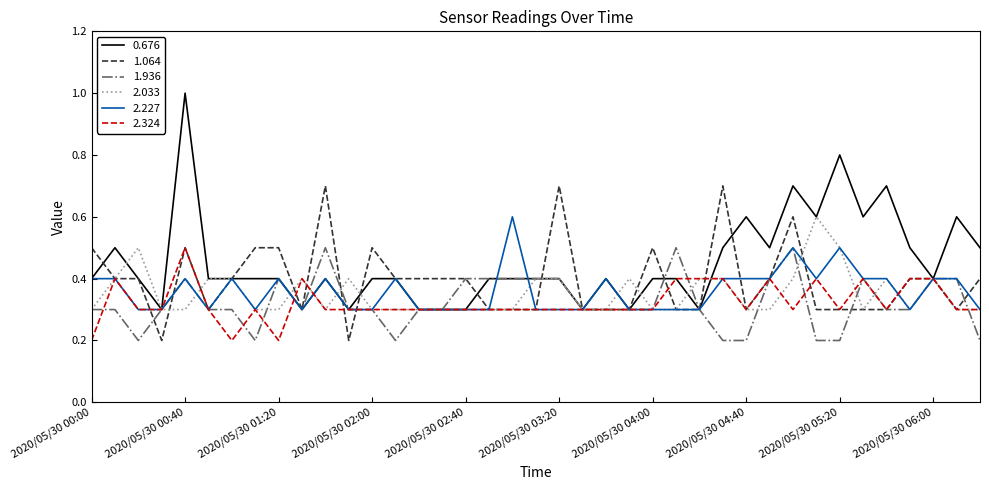

What is the difference between the maximum and minimum values in the 2.324 series?

0.3